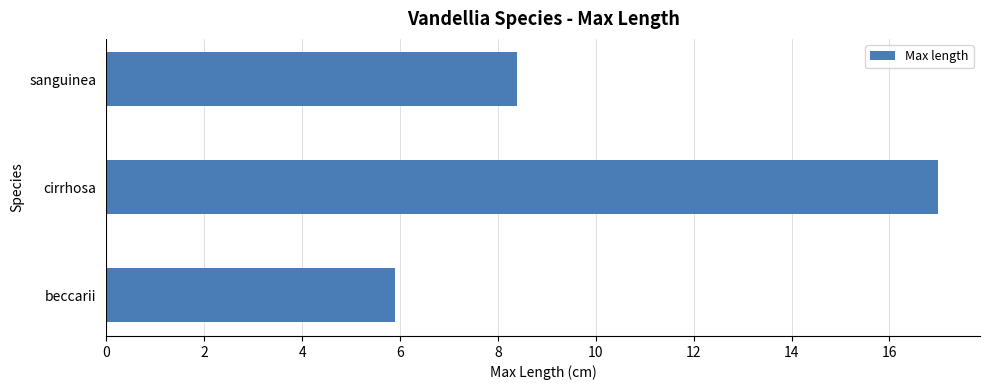

Rank the categories by value from highest to lowest.

cirrhosa, sanguinea, beccarii